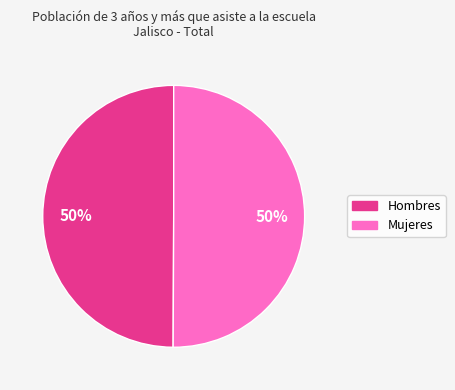

Count the number of slices in the pie.

2